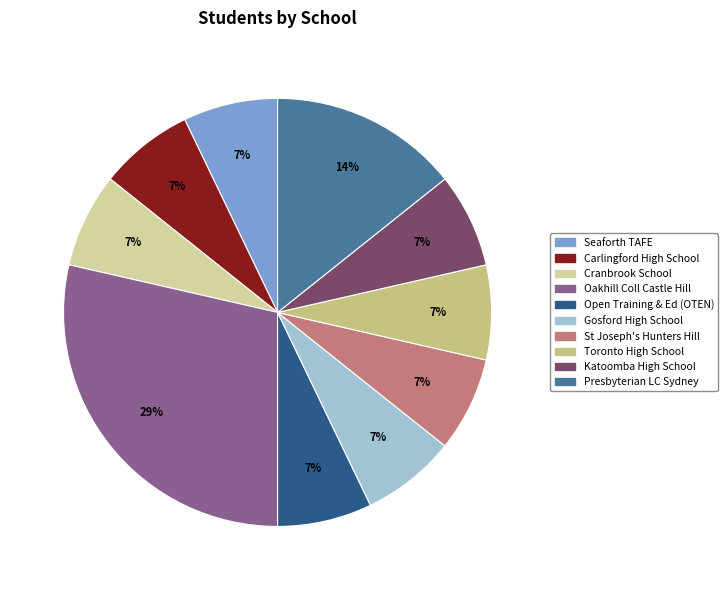

What is the total percentage of Gosford High School and Seaforth TAFE?

14.3%